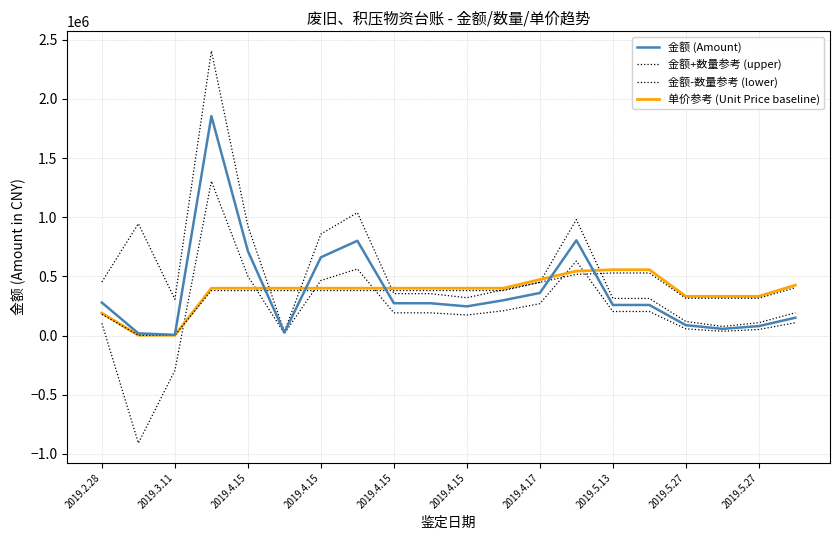

Reading right to left, what are all the values shown in this chart?

金额 (Amount): 150570.0	79926.0	56700.0	87850.0	258500.0	258500.0	804977.0	360000.0	298185.3	246709.6	273120.9	273306.8	801009.3	661432.2	25130.3	714058.8	1854927.1	6000.0	18491.0	278400.0
金额+数量参考 (upper): 192526.8	108561.0	77013.8	119323.9	313673.3	313673.3	980523.5	450283.6	386683.8	319930.6	354180.5	354421.6	1038741.1	857738.9	32588.7	925984.5	2405451.5	306945.4	945954.6	452948.3
金额-数量参考 (lower): 108613.2	51291.0	36386.2	56376.1	203326.7	203326.7	629430.5	269716.4	209686.8	173488.6	192061.3	192192.0	563277.5	465125.5	17671.9	502133.1	1304402.7	-294945.4	-908972.6	103851.7
单价参考 (Unit Price baseline): 426238.6	331518.9	331518.9	331518.9	556478.1	556478.1	544638.2	473598.4	400190.7	400190.7	400190.7	400190.7	400190.7	400190.7	400190.7	400190.7	400190.7	2368.0	2368.0	189439.4